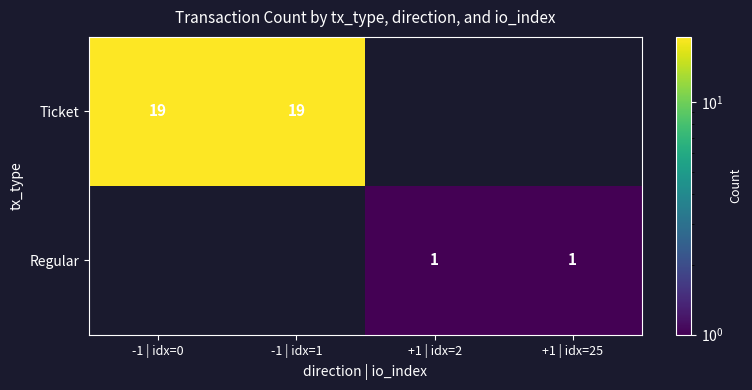

The Ticket series shows 13 at -1 | idx=0. True or false?

False